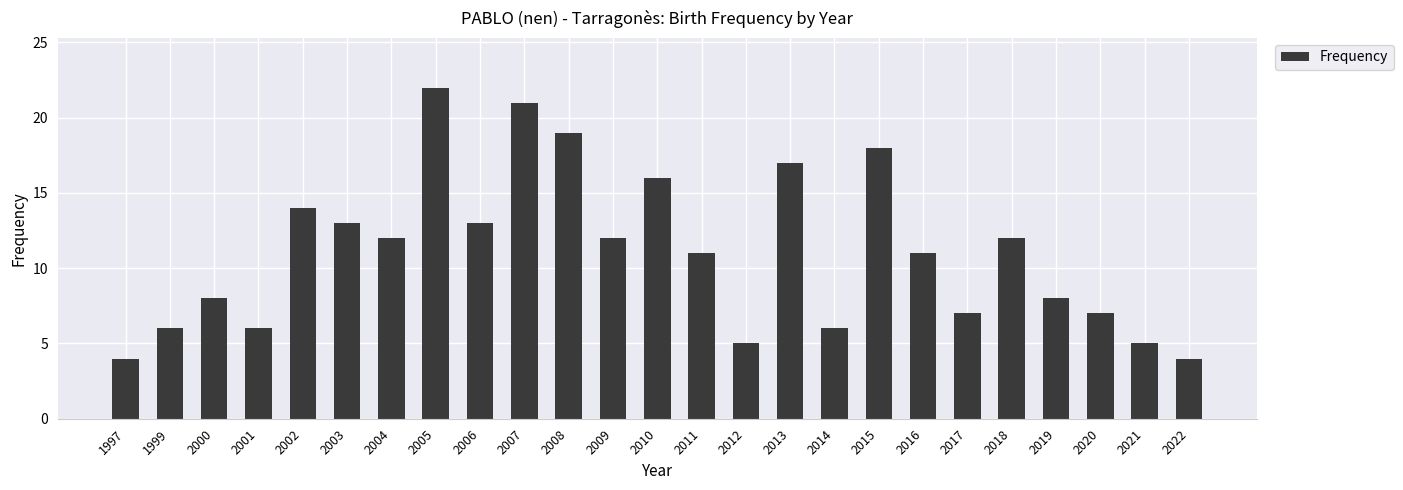

What is the difference between the maximum and second lowest values?

18